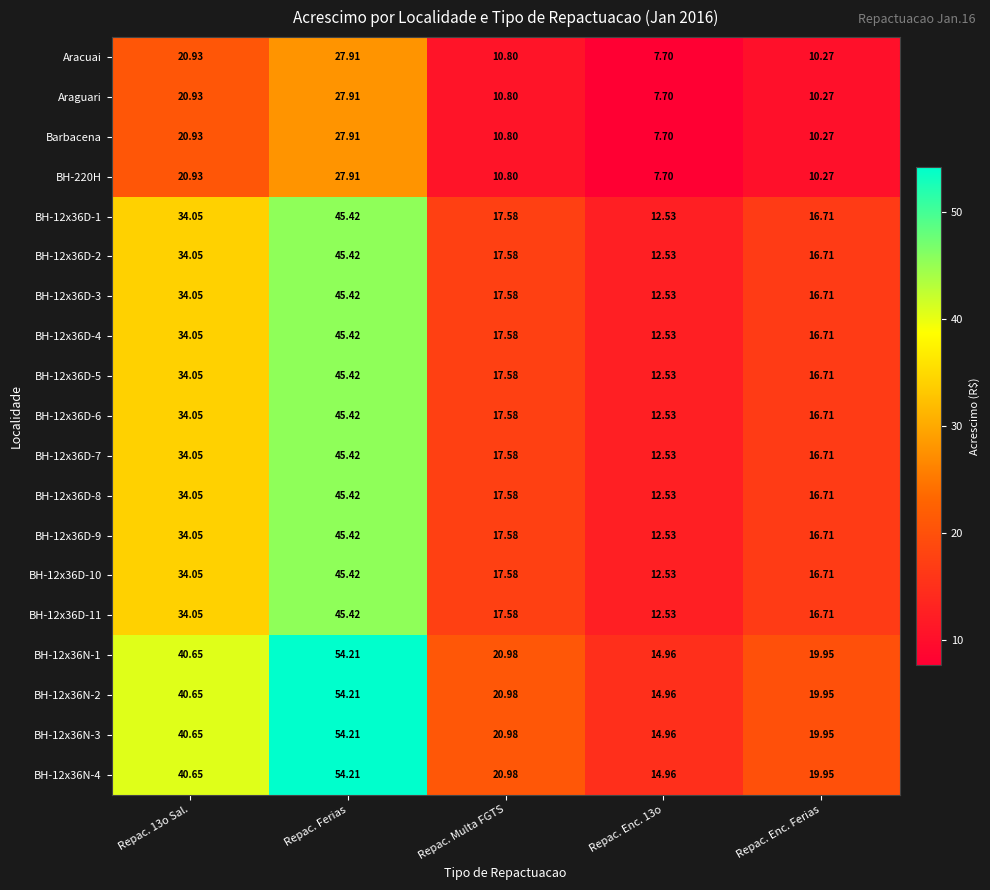

At how many categories does at least one series exceed 29?

2